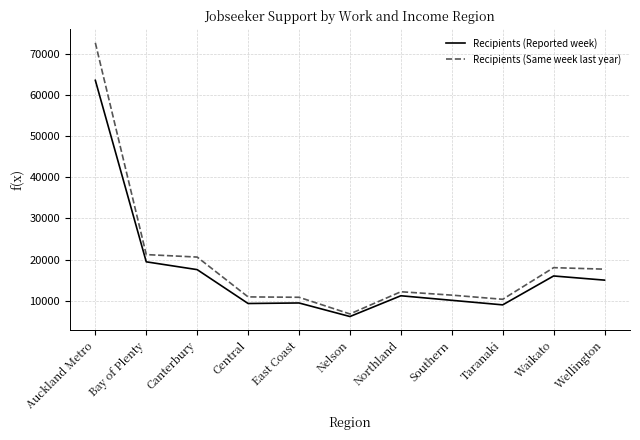

Rank the series by their maximum value, from highest to lowest.

Recipients (Same week last year), Recipients (Reported week)